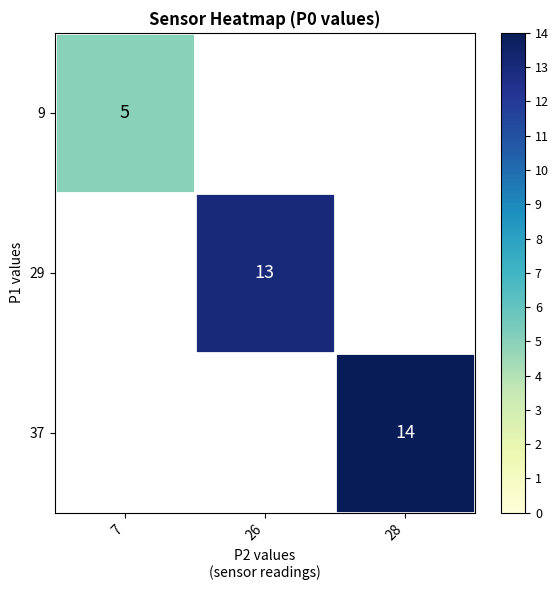

Is it true that 37 equals 14 at 28?

True